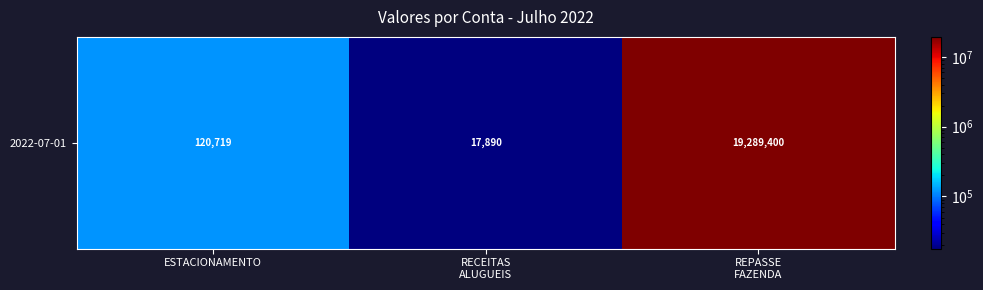

How many categories are shown in the chart?

3